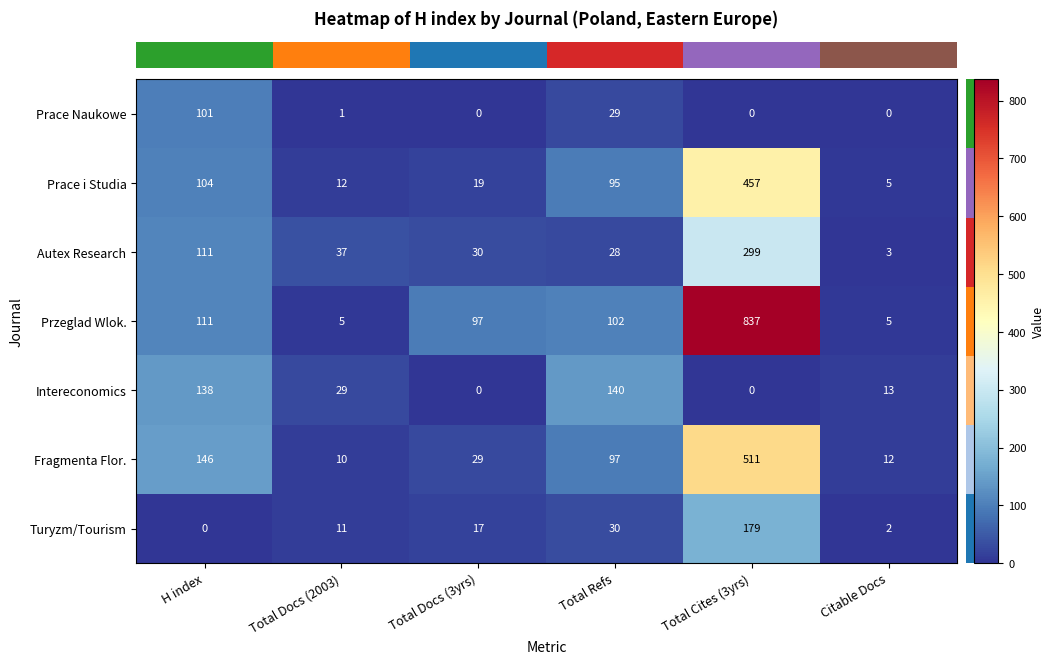

Is it true that Intereconomics equals 140 at Total Refs?

True